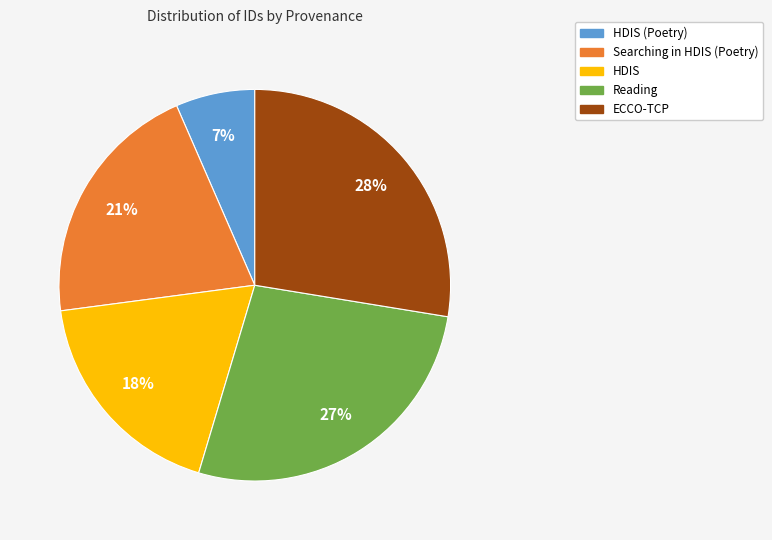

Is there any slice that represents more than half of the pie?

No